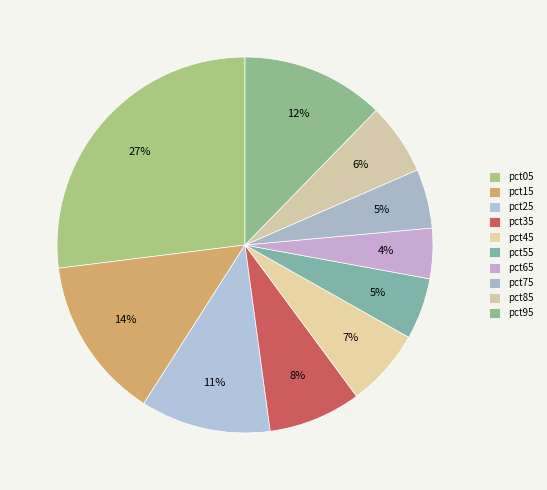

Is there any slice that represents more than half of the pie?

No